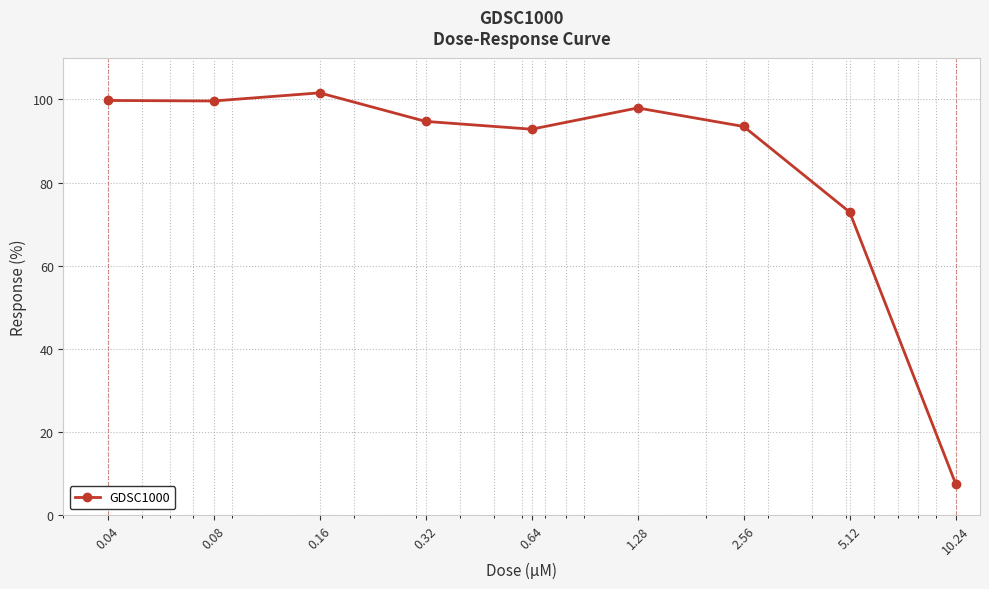

What is the difference between the second highest and minimum values?

92.2